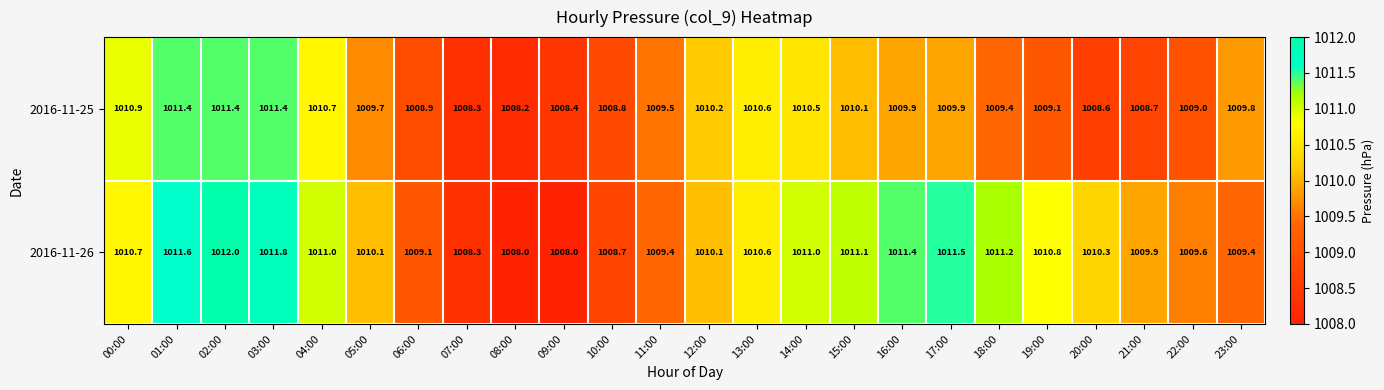

Read the 2016-11-25 value at 01:00.

1011.4